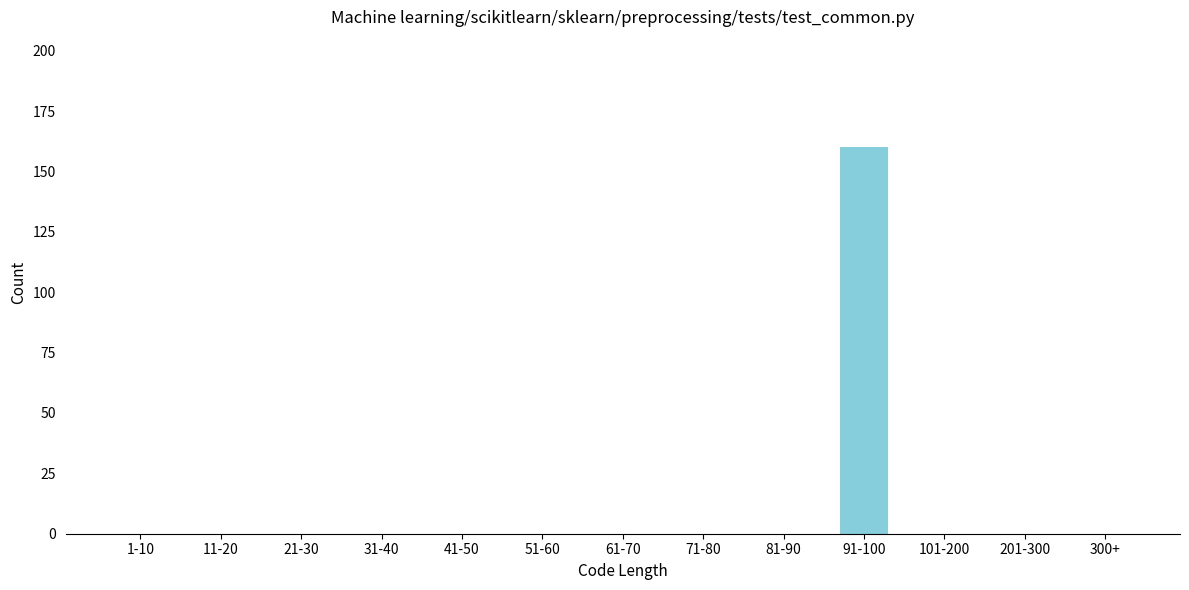

Reading left to right, list all the values displayed in this chart.

1-10=0	11-20=0	21-30=0	31-40=0	41-50=0	51-60=0	61-70=0	71-80=0	81-90=0	91-100=160	101-200=0	201-300=0	300+=0